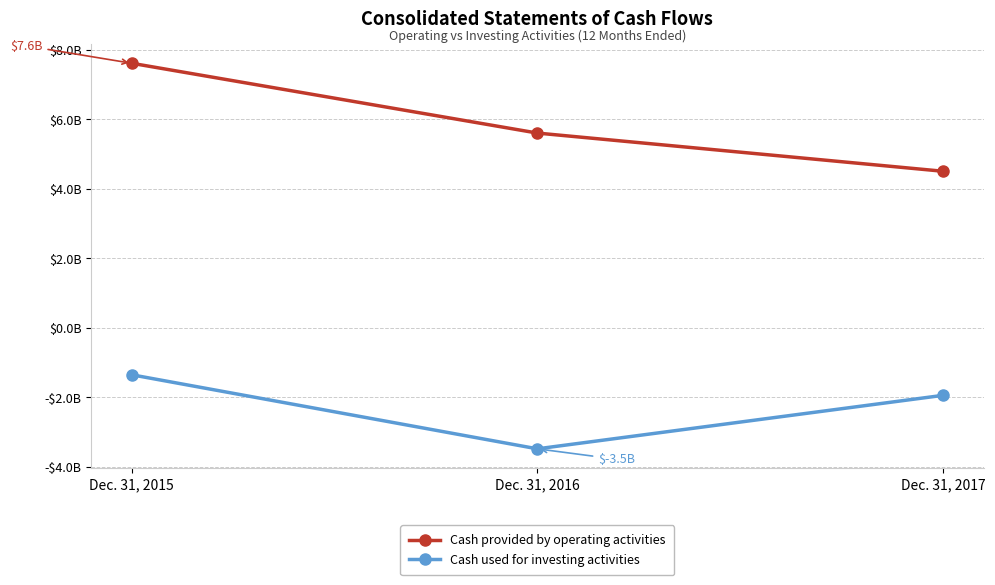

What are all the series names shown in the legend?

Cash provided by operating activities, Cash used for investing activities